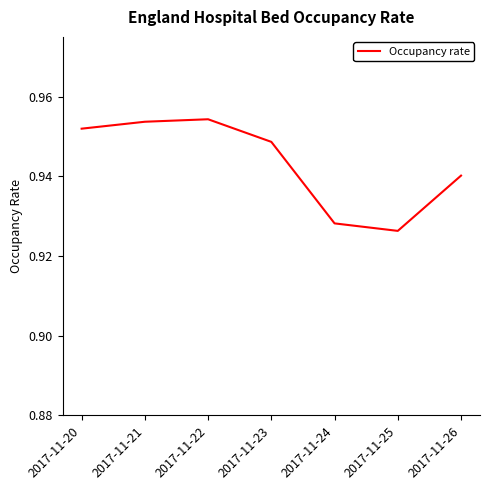

How many interior local valleys (lower than both neighbors) does the data have?

1